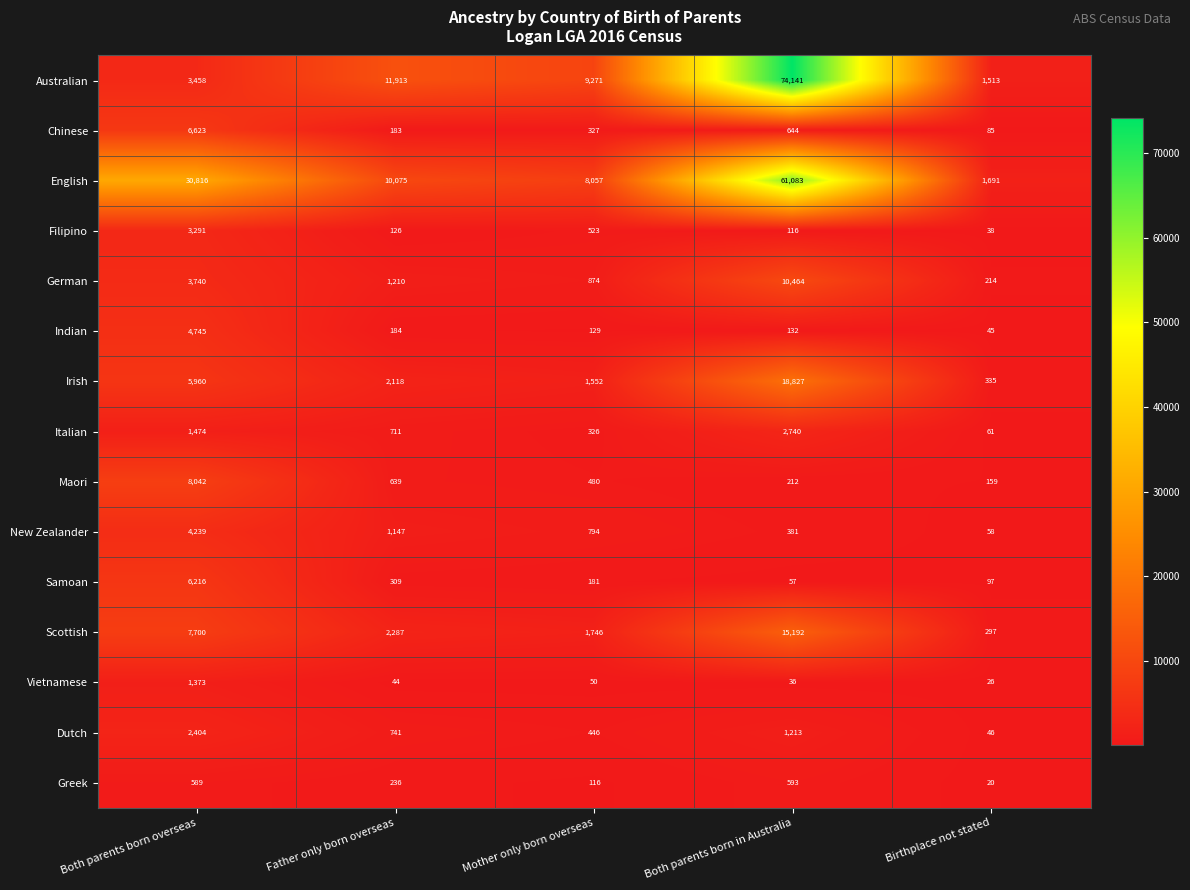

True or false: Australian has a value of 1025 at Birthplace not stated.

False